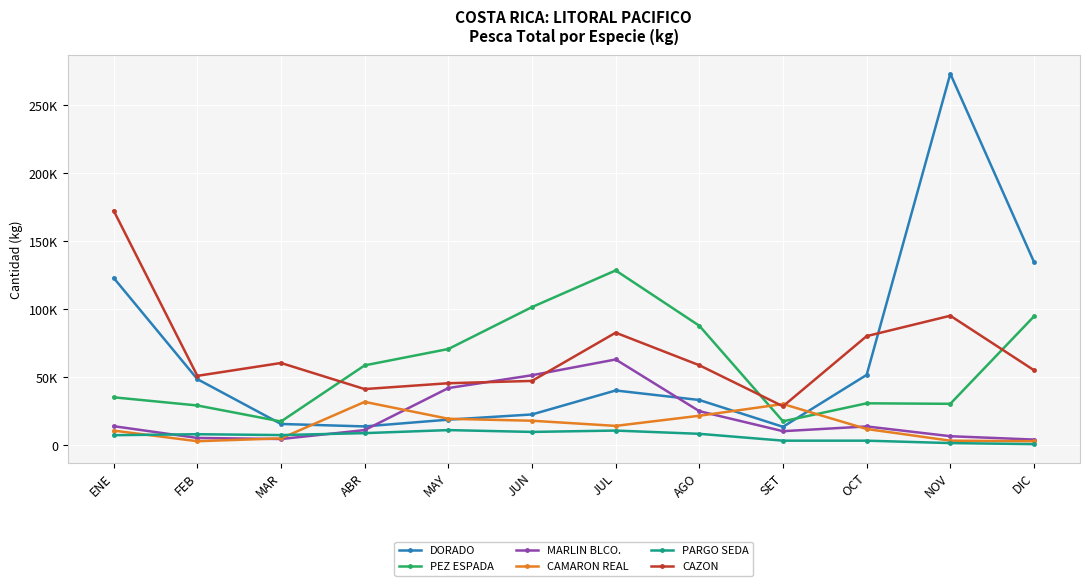

Which series changed the most between ABR and AGO?

PEZ ESPADA